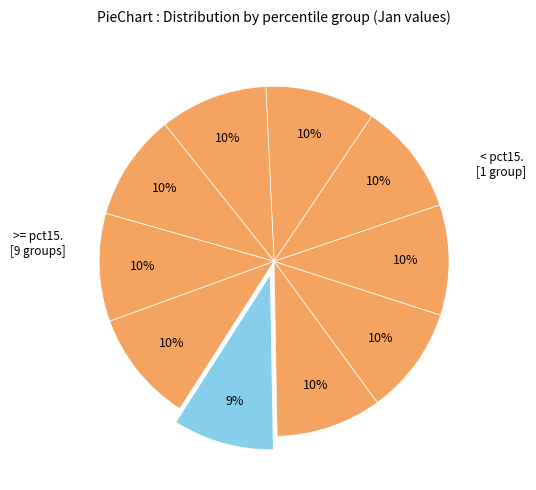

How many segments does this pie chart have?

10